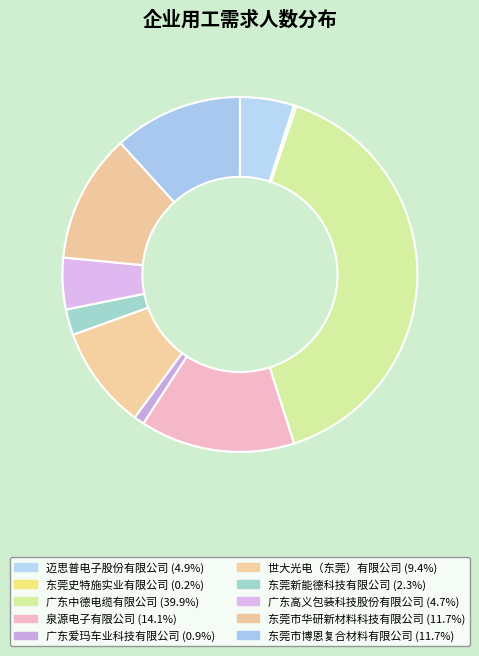

Count the number of slices in the pie.

10